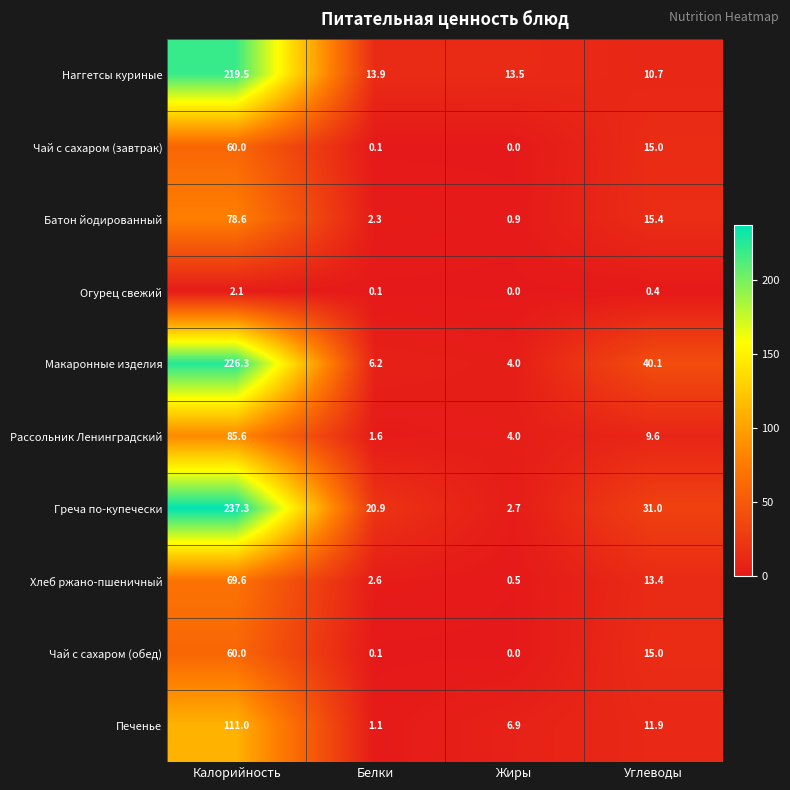

What is the difference between the highest and lowest values at Углеводы?

39.7